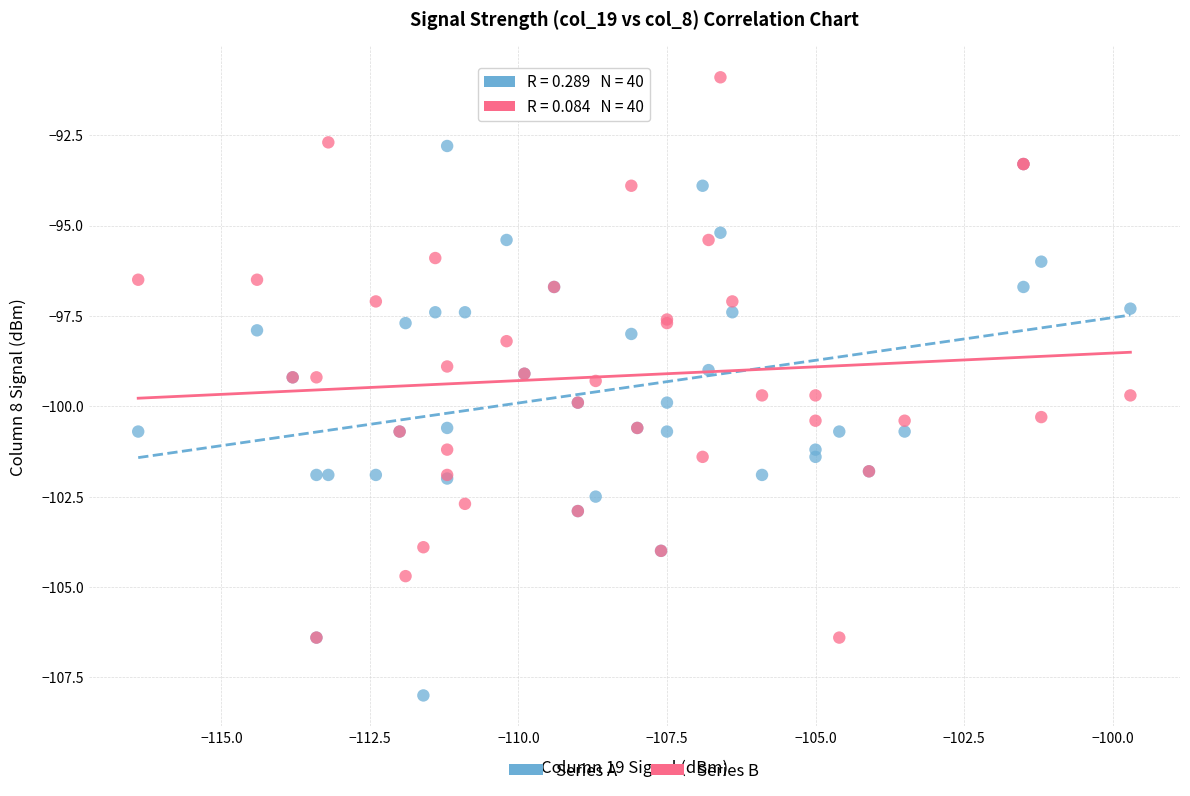

What is the X range (max minus min) for the scatter plot?

16.7